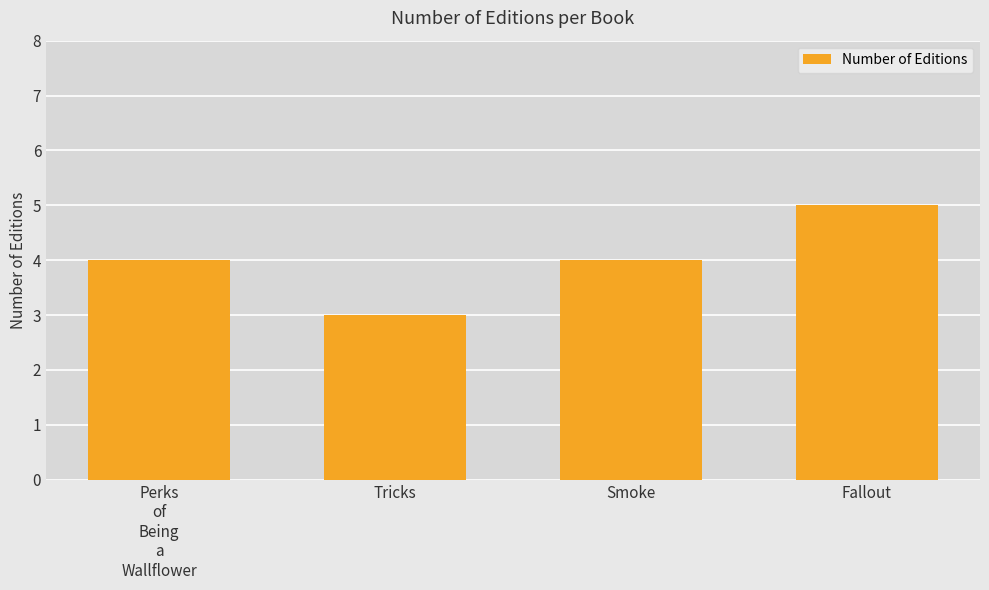

Between Fallout and Tricks, which is larger?

Fallout